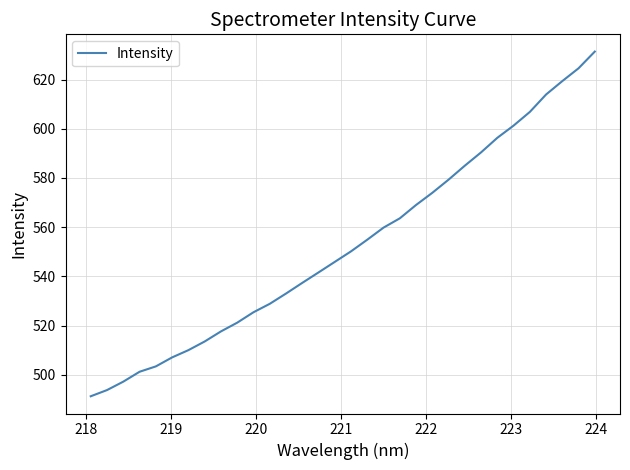

Count the number of categories in the chart.

32